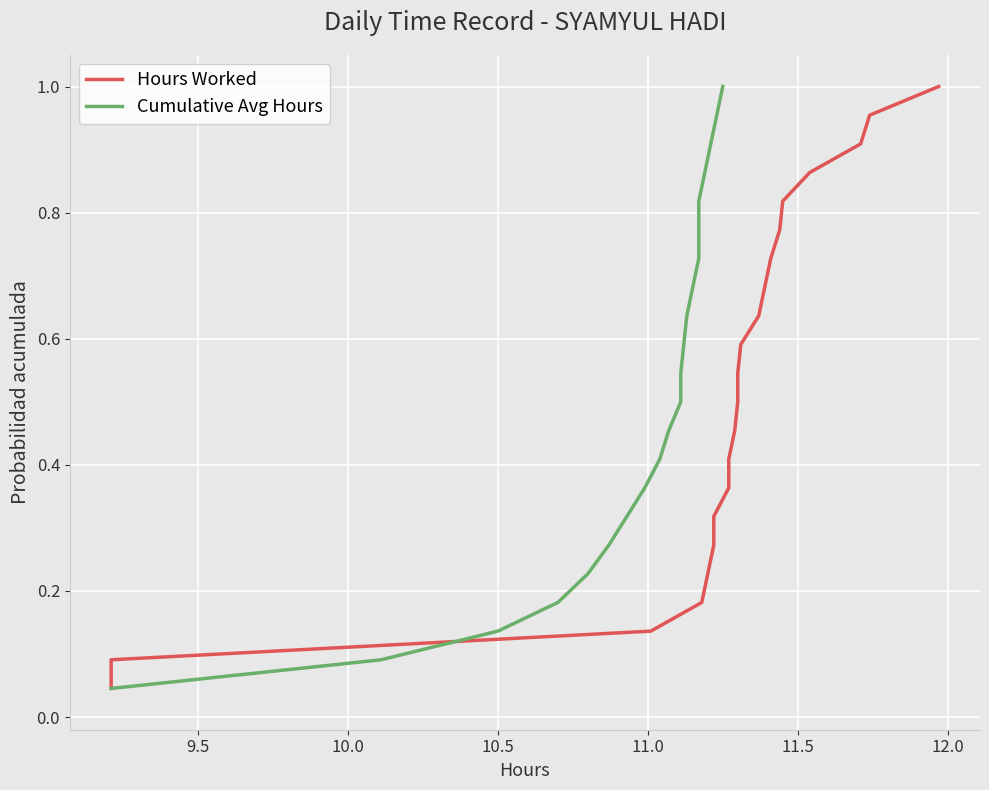

True or false: Cumulative Avg Hours has more than 2 interior local peaks.

False